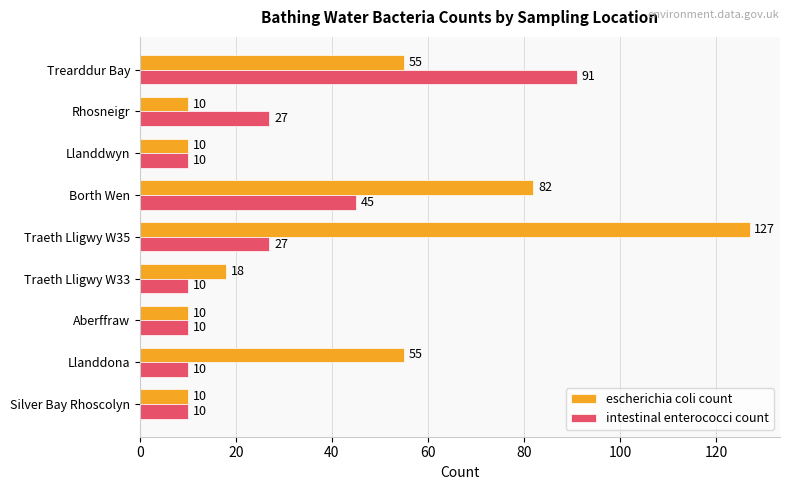

True or false: intestinal enterococci count has a value of 45 at Borth Wen.

True